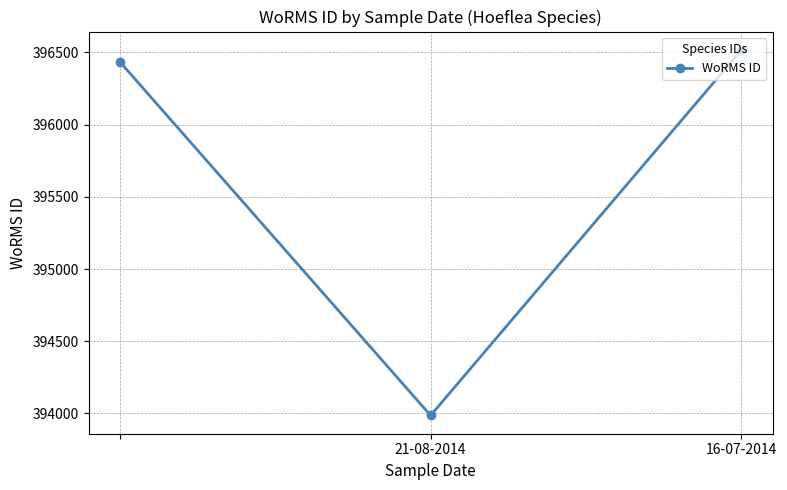

What is the value of the 2nd point from the left?

393986